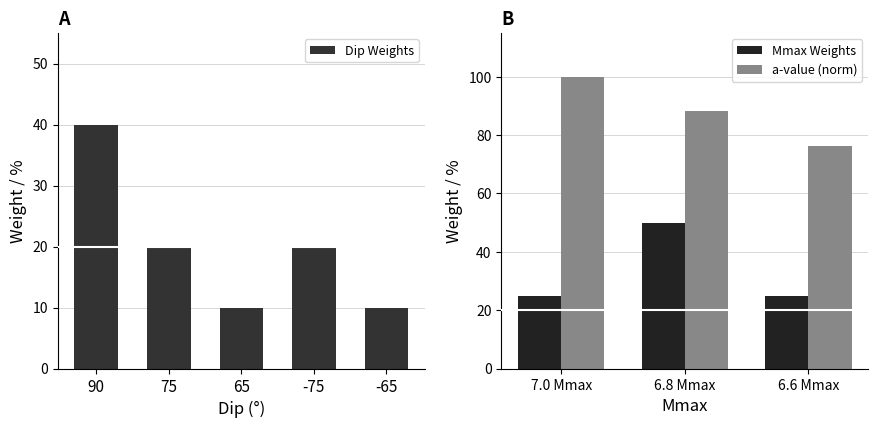

List the labels in order of value, smallest first.

65, -65, 75, -75, 90